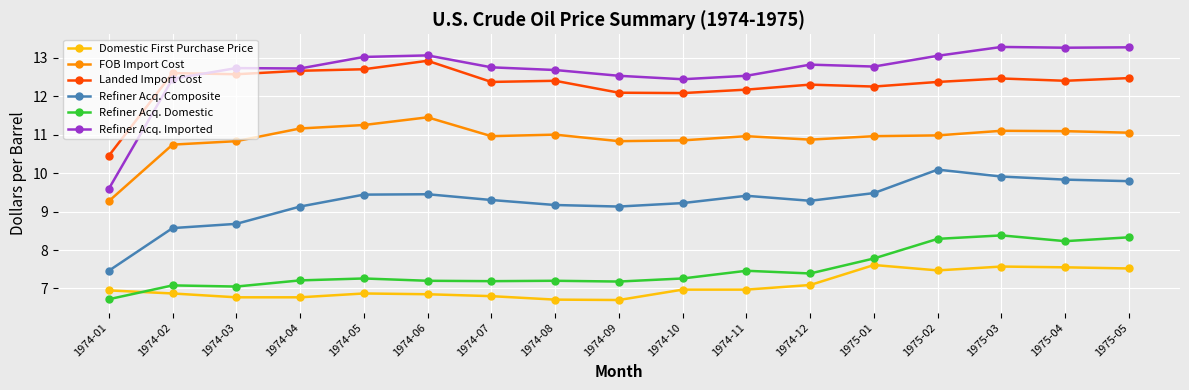

How many lines are shown in the chart?

6